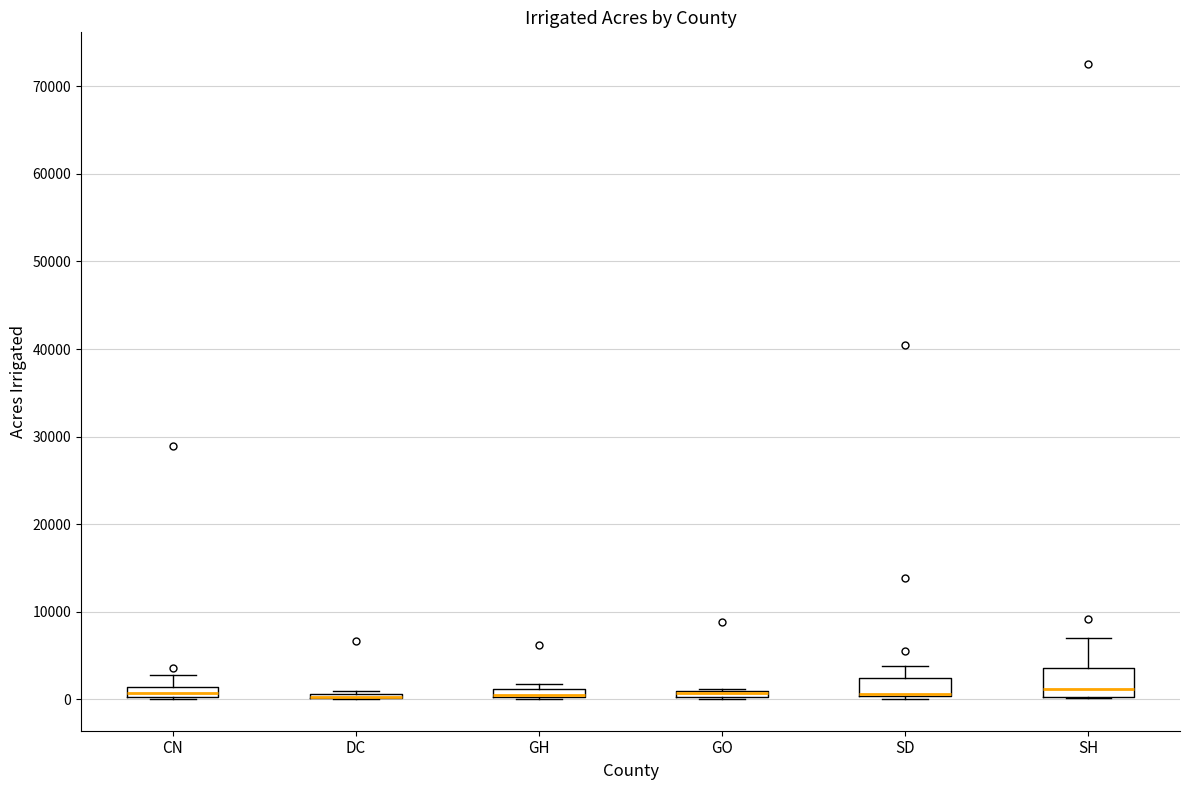

Which box is the tallest, from its lower edge to its upper edge?

SH